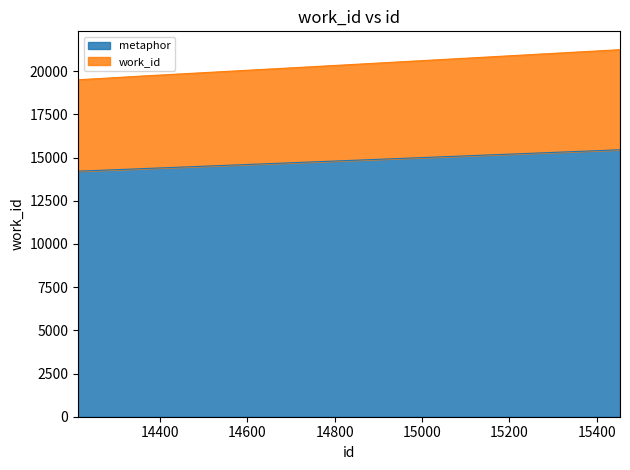

The work_id series shows 21246 at 15453. True or false?

True